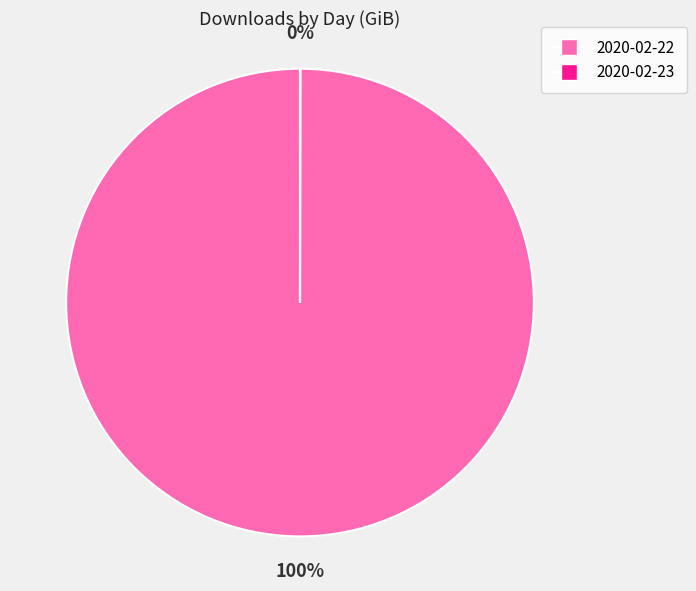

Which category accounts for the majority?

2020-02-22